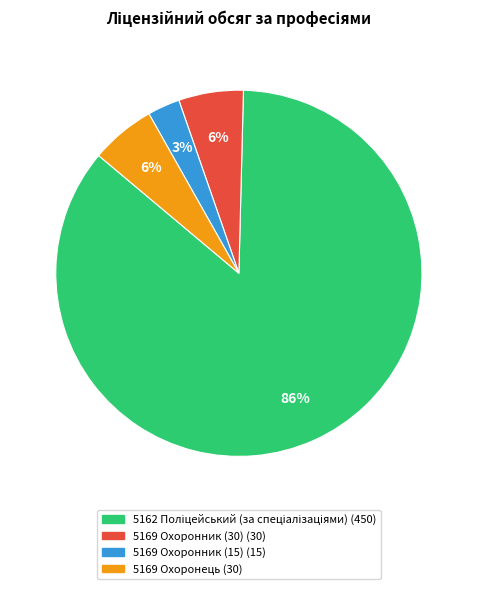

To the nearest percent, what is the difference between the 5169 Охоронець and 5169 Охоронник (15) slice percentages?

3%